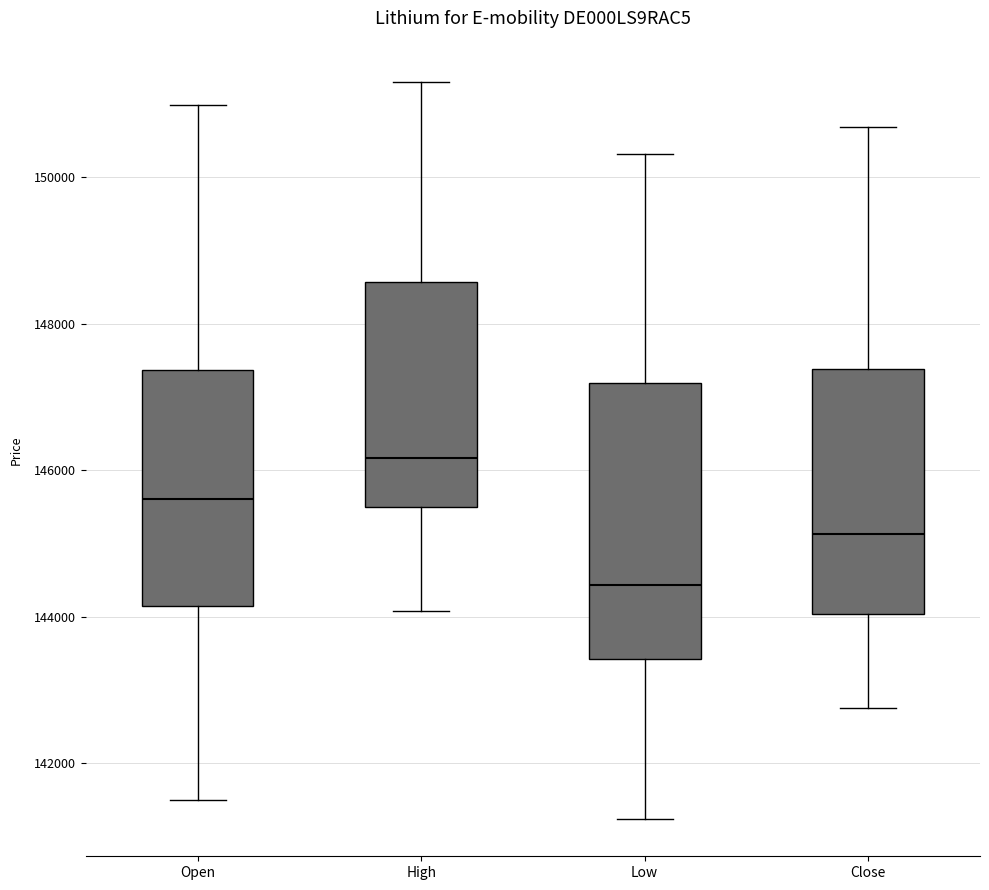

Comparing the boxes themselves (not the whiskers), which one is the tallest?

Low